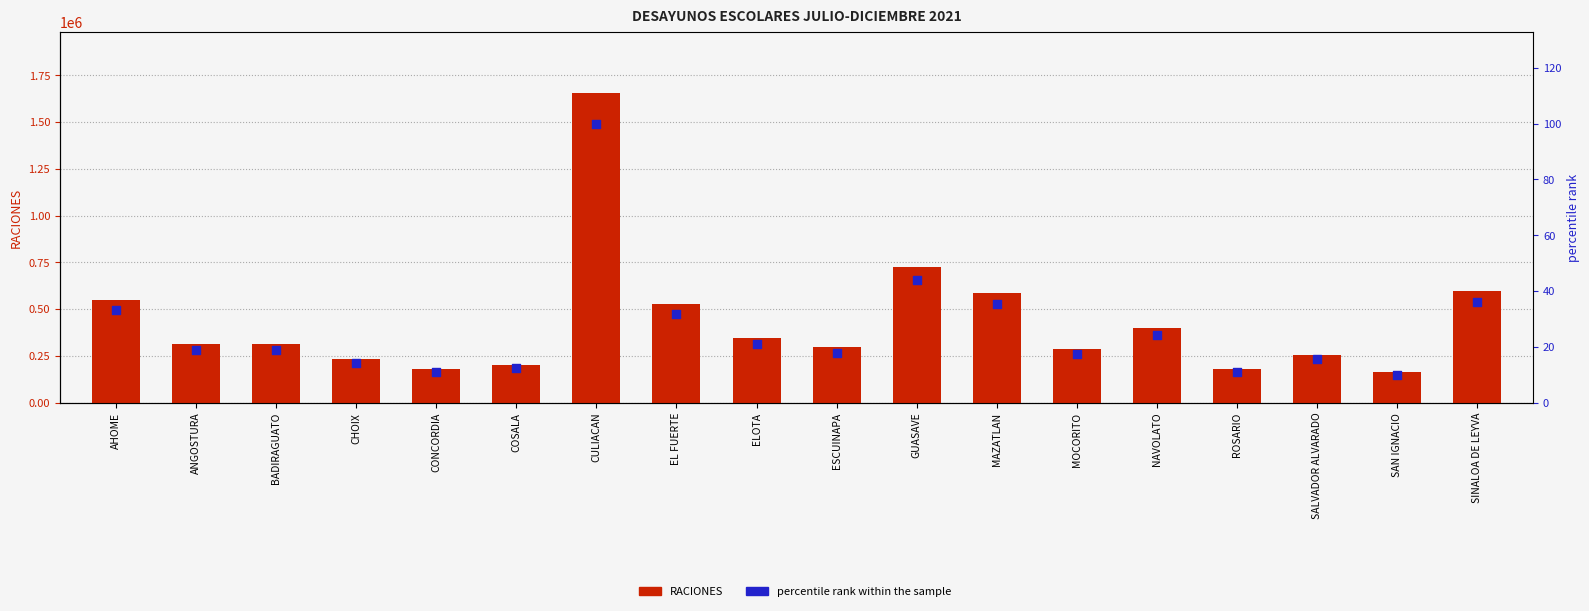

Which series reaches the maximum Y coordinate?

RACIONES